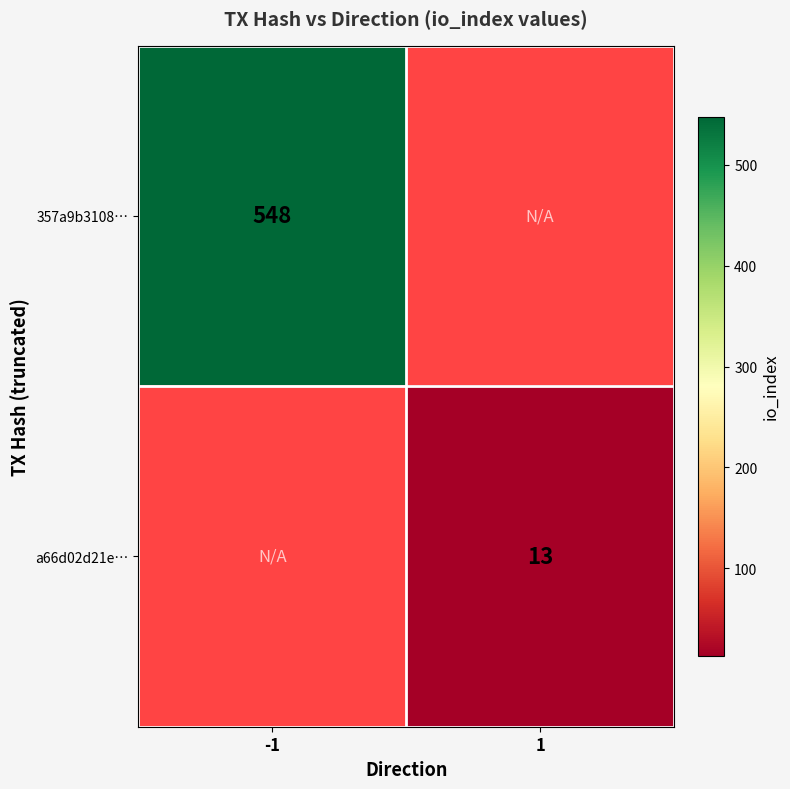

The a66d02d21e… series shows 21 at 1. True or false?

False